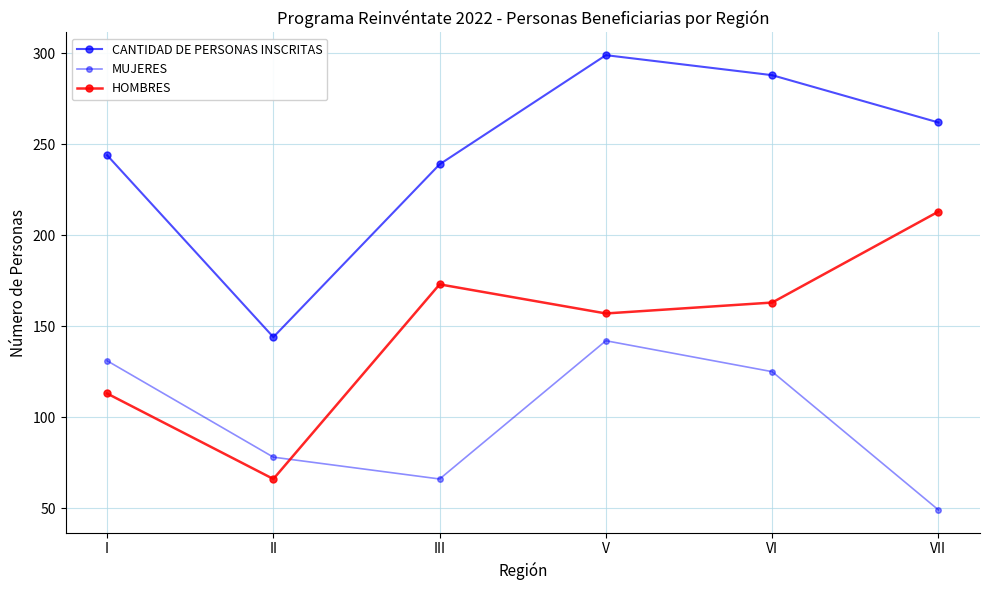

What is the average value of the HOMBRES series?

148